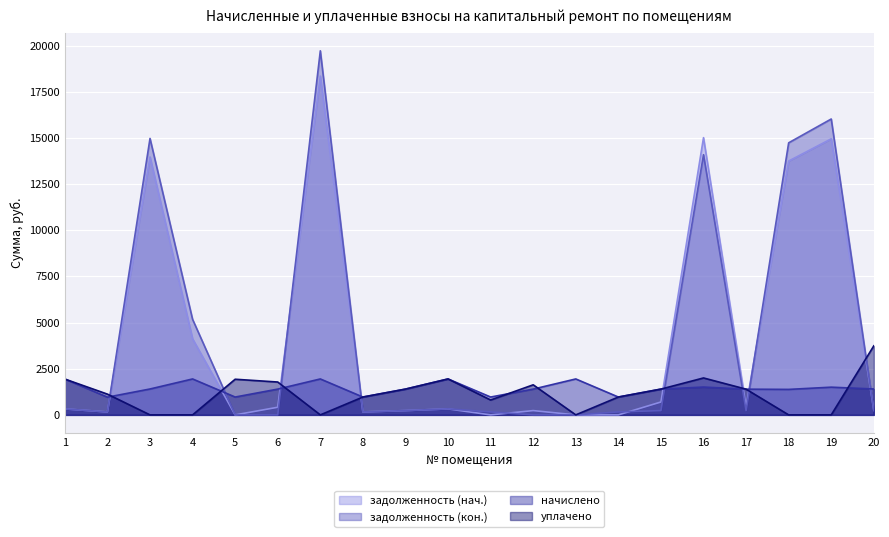

What is the greatest value displayed?

19715.6